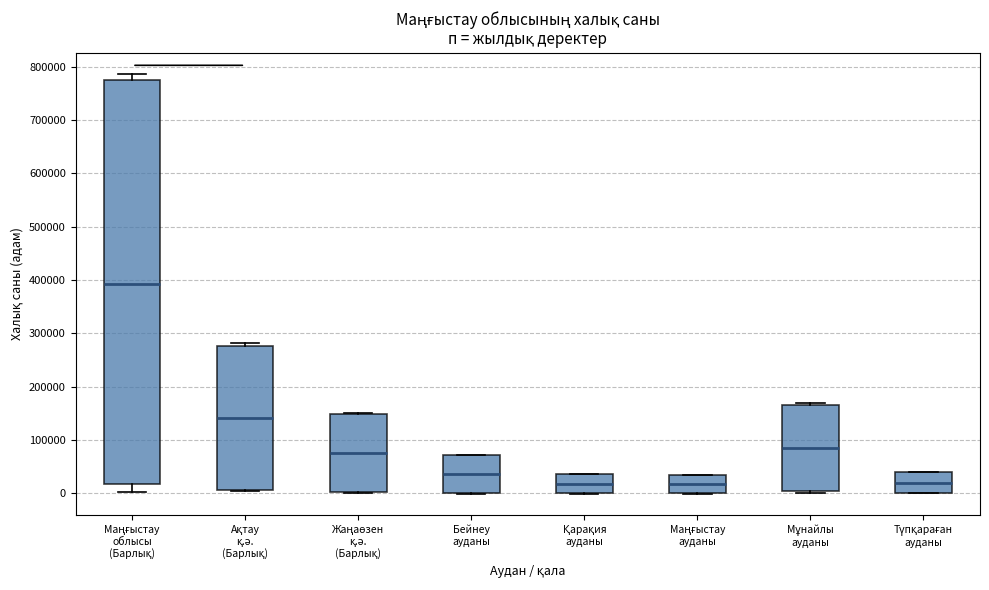

Reading left to right, transcribe this box plot: for each box, give where its median line is, the range the box spans, and where its two whiskers end, as read against the y-axis. The values are not printed on the chart, so give them approximately, as read against the axis.

Маңғыстау облысы (Барлық): median 390000, box 20000 to 770000, whiskers 0 to 790000
Ақтау қ.ә. (Барлық): median 140000, box 10000 to 280000, whiskers 0 to 280000 (just above the box's upper edge)
Жаңаөзен қ.ә. (Барлық): median 80000, box 0 to 150000, whiskers 0 (just below the box's lower edge) to 150000
Бейнеу ауданы: median 40000, box 0 to 70000, whiskers 0 to 70000
Қарақия ауданы: median 20000, box 0 to 40000, whiskers 0 to 40000
Маңғыстау ауданы: median 20000, box 0 to 40000, whiskers 0 to 40000
Мұнайлы ауданы: median 80000, box 0 to 170000, whiskers 0 (just below the box's lower edge) to 170000 (just above the box's upper edge)
Түпқараған ауданы: median 20000, box 0 to 40000, whiskers 0 to 40000